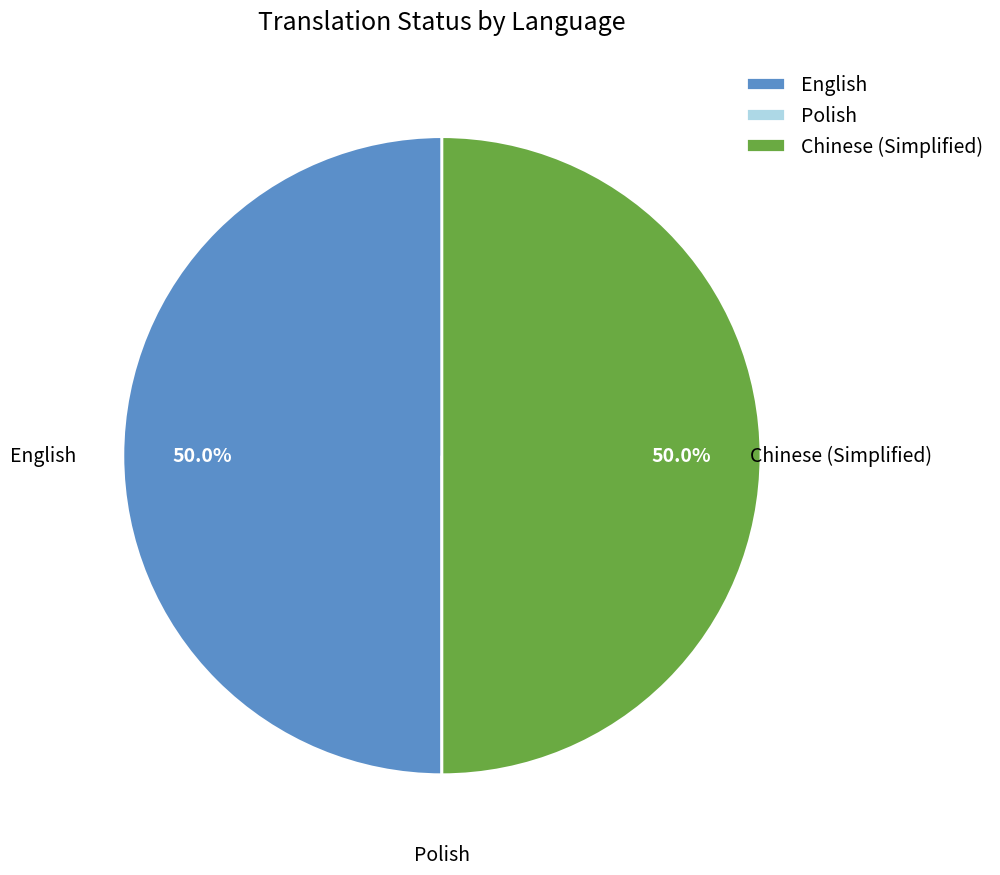

Do Chinese (Simplified) and English together represent more than half of the pie?

Yes